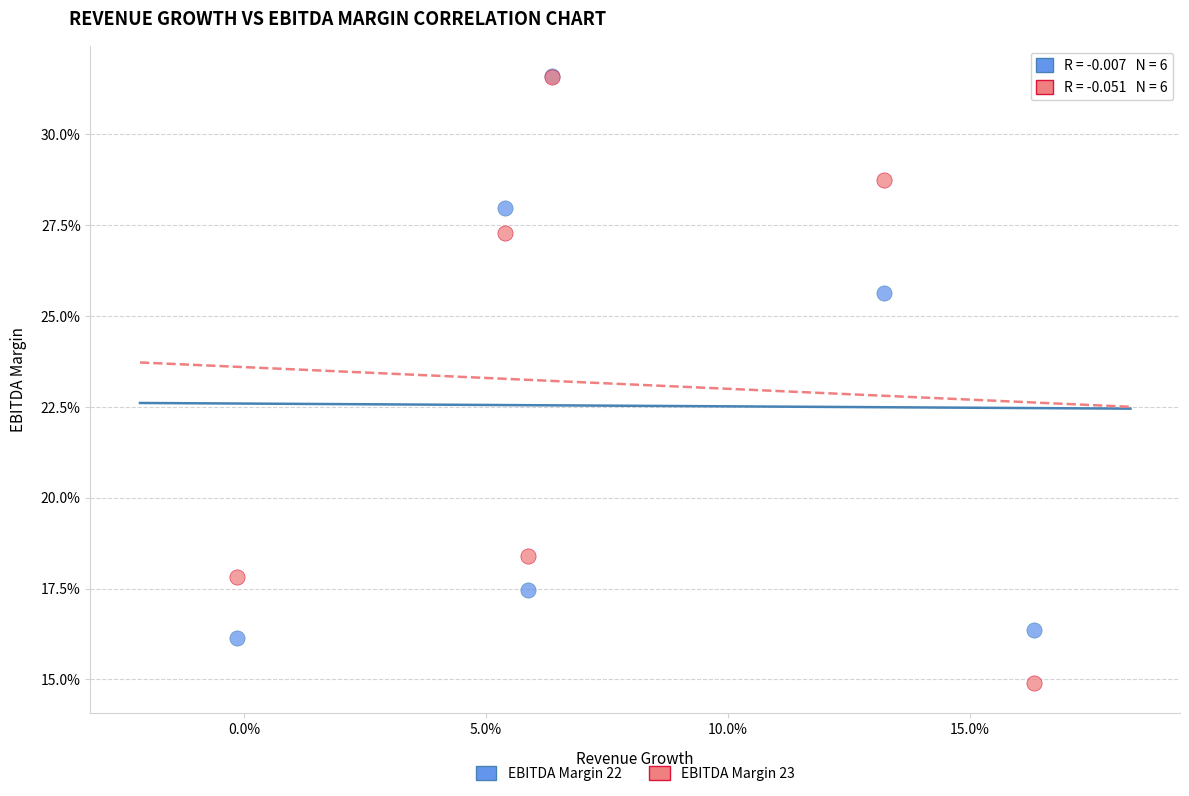

Which series has the widest spread of Y values?

EBITDA Margin 23